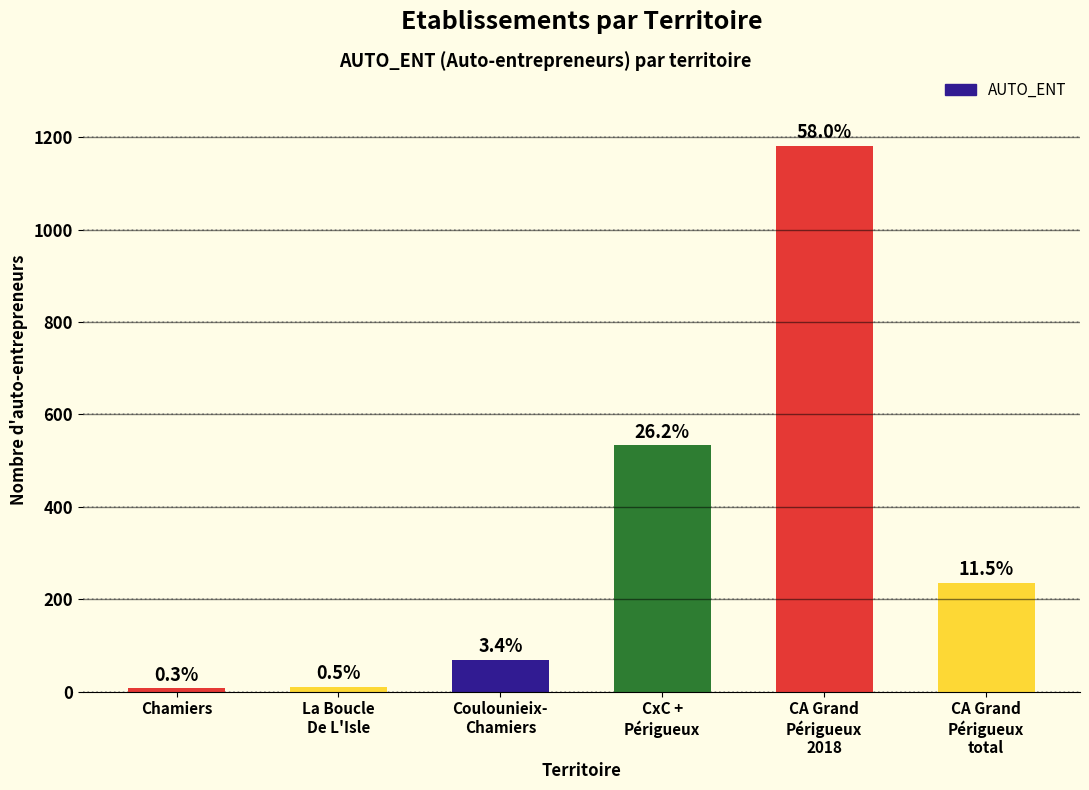

Rank the categories by value from lowest to highest.

Chamiers, La Boucle
De L'Isle, Coulounieix-
Chamiers, CA Grand
Périgueux
total, CxC +
Périgueux, CA Grand
Périgueux
2018